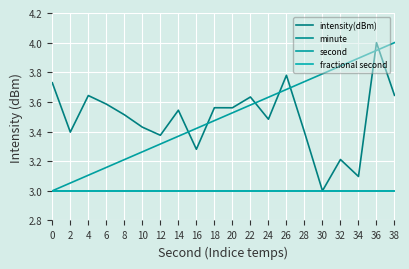

Does the chart display data point markers on the line(s)?

No